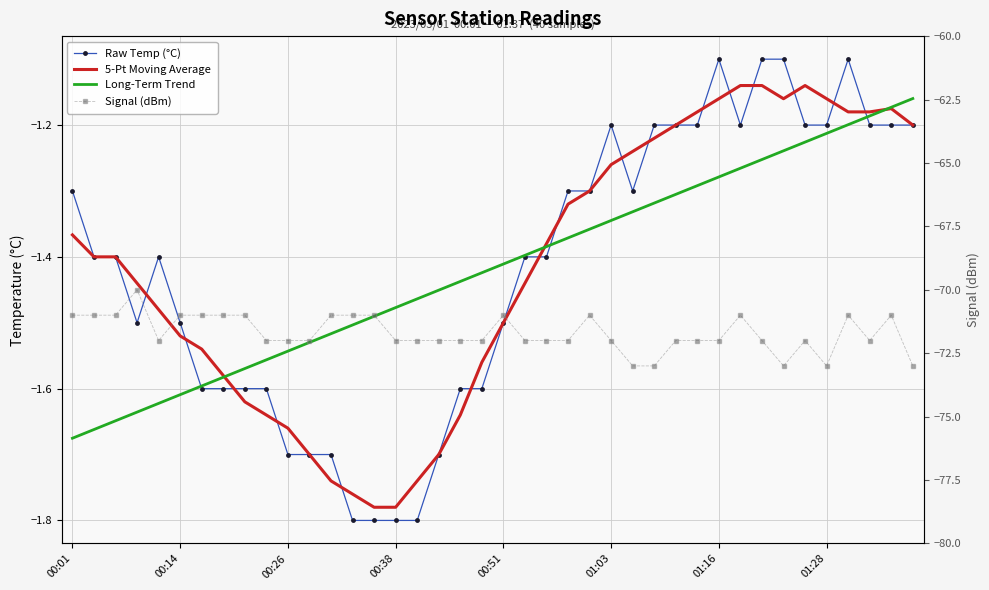

At which category is the sum across all series the highest?

36